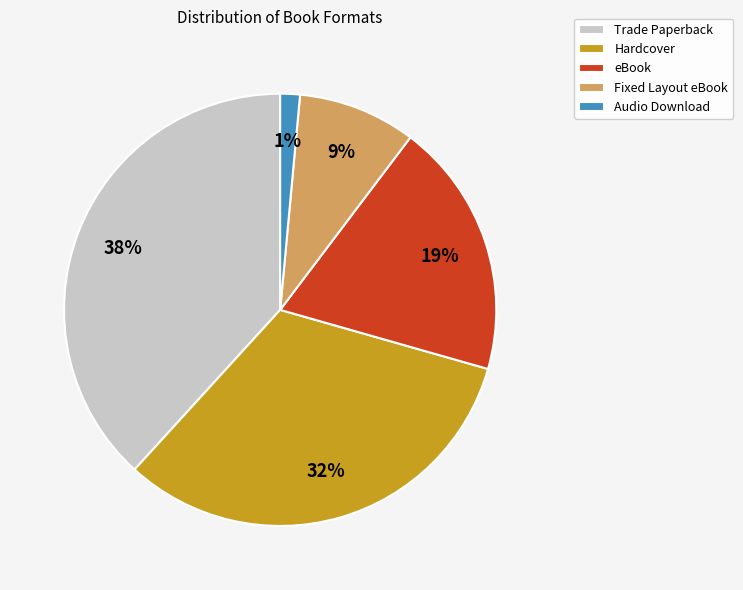

Combined, do Hardcover and eBook account for over 50%?

Yes